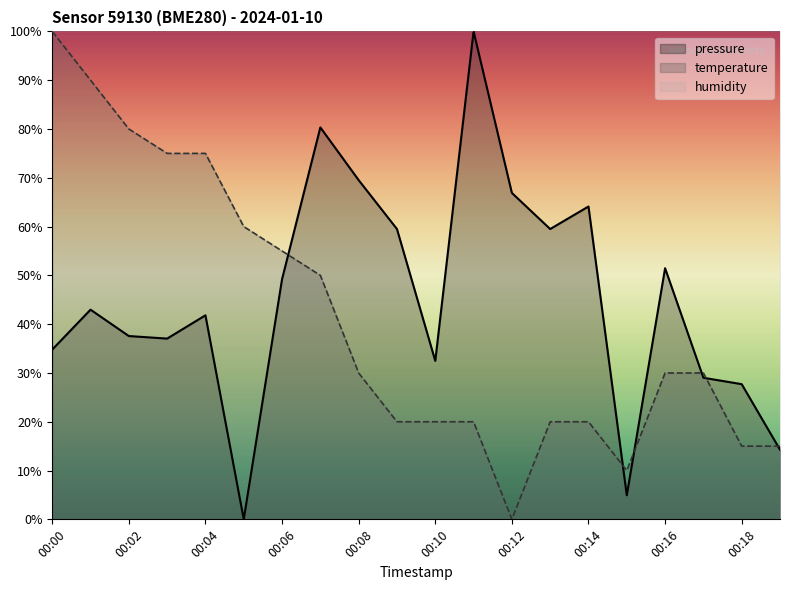

What is the total value across all series at 00:12?

166.9